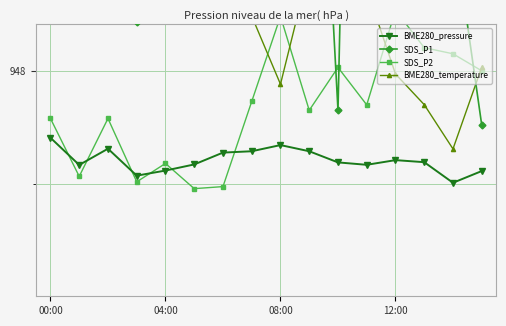

True or false: SDS_P2 and SDS_P1 intersect in this chart.

True